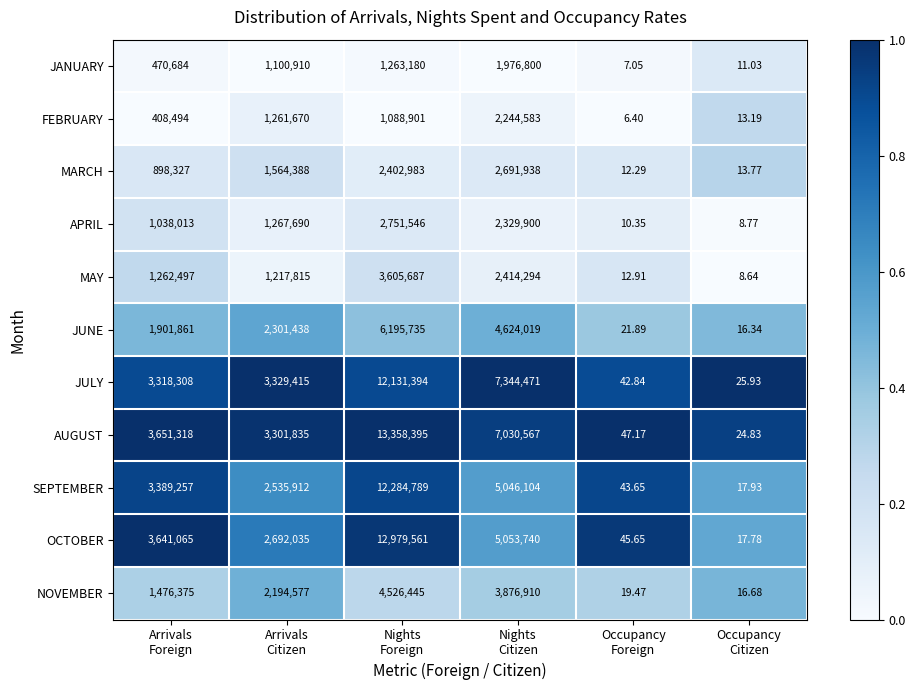

Which series has the largest range (max minus min)?

AUGUST